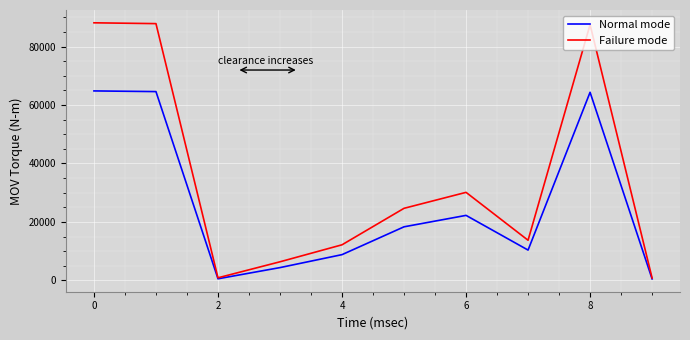

Which series has the widest spread of values?

Failure mode